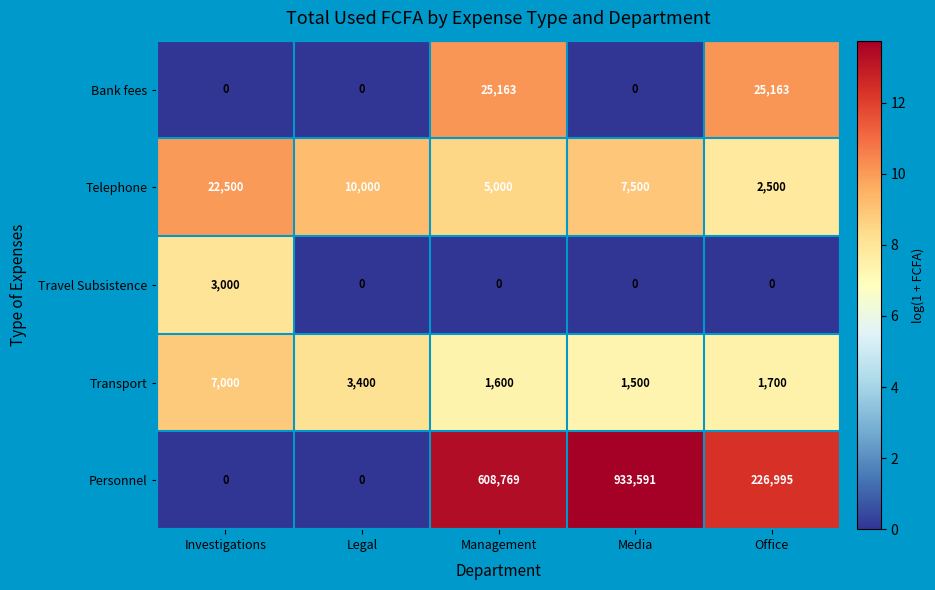

List the series in order of their peak value, lowest first.

Travel Subsistence, Transport, Telephone, Bank fees, Personnel